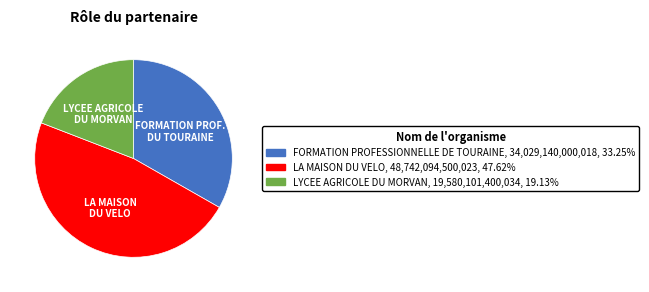

Do FORMATION PROFESSIONNELLE DE TOURAINE and LA MAISON DU VELO together represent more than half of the pie?

Yes